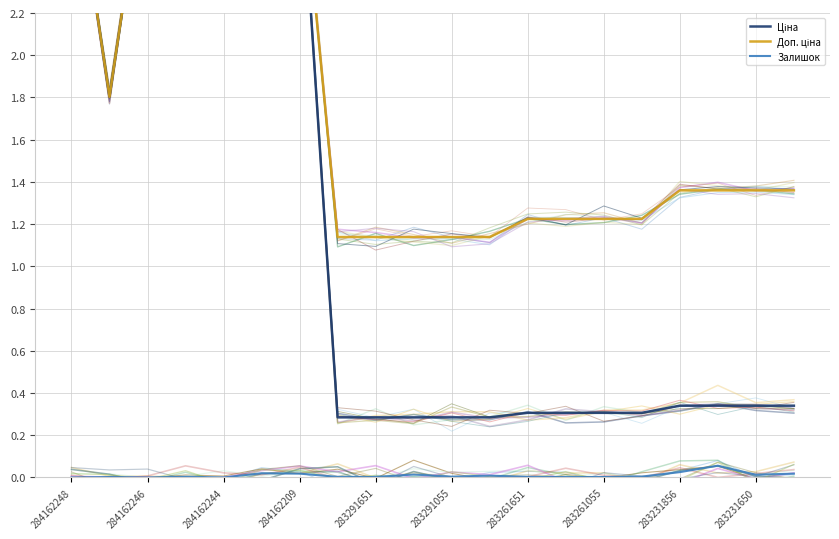

How many lines are shown in the chart?

3